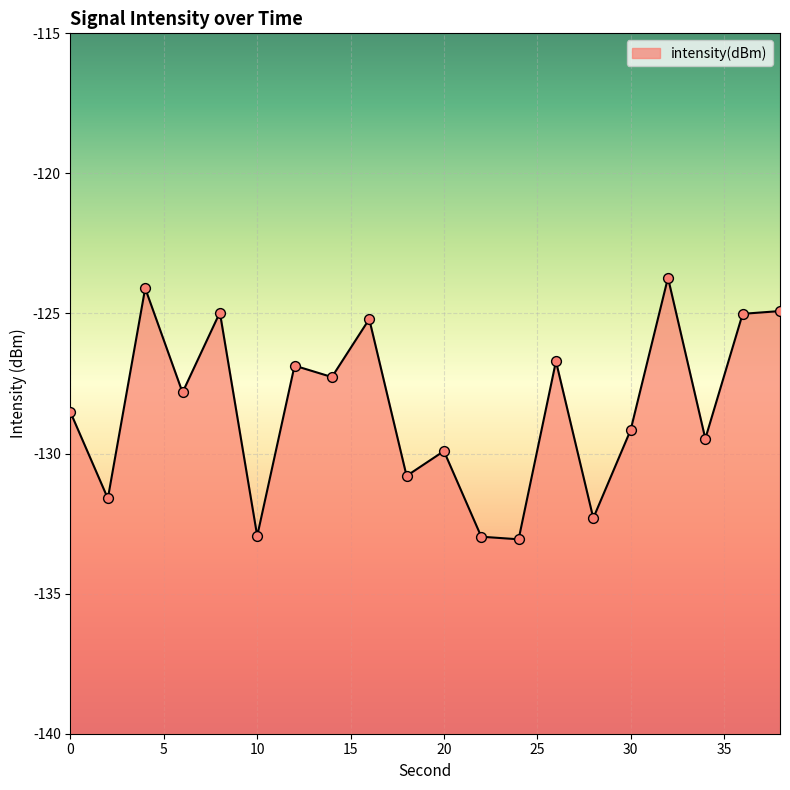

Between 14 and 10, which is larger?

14